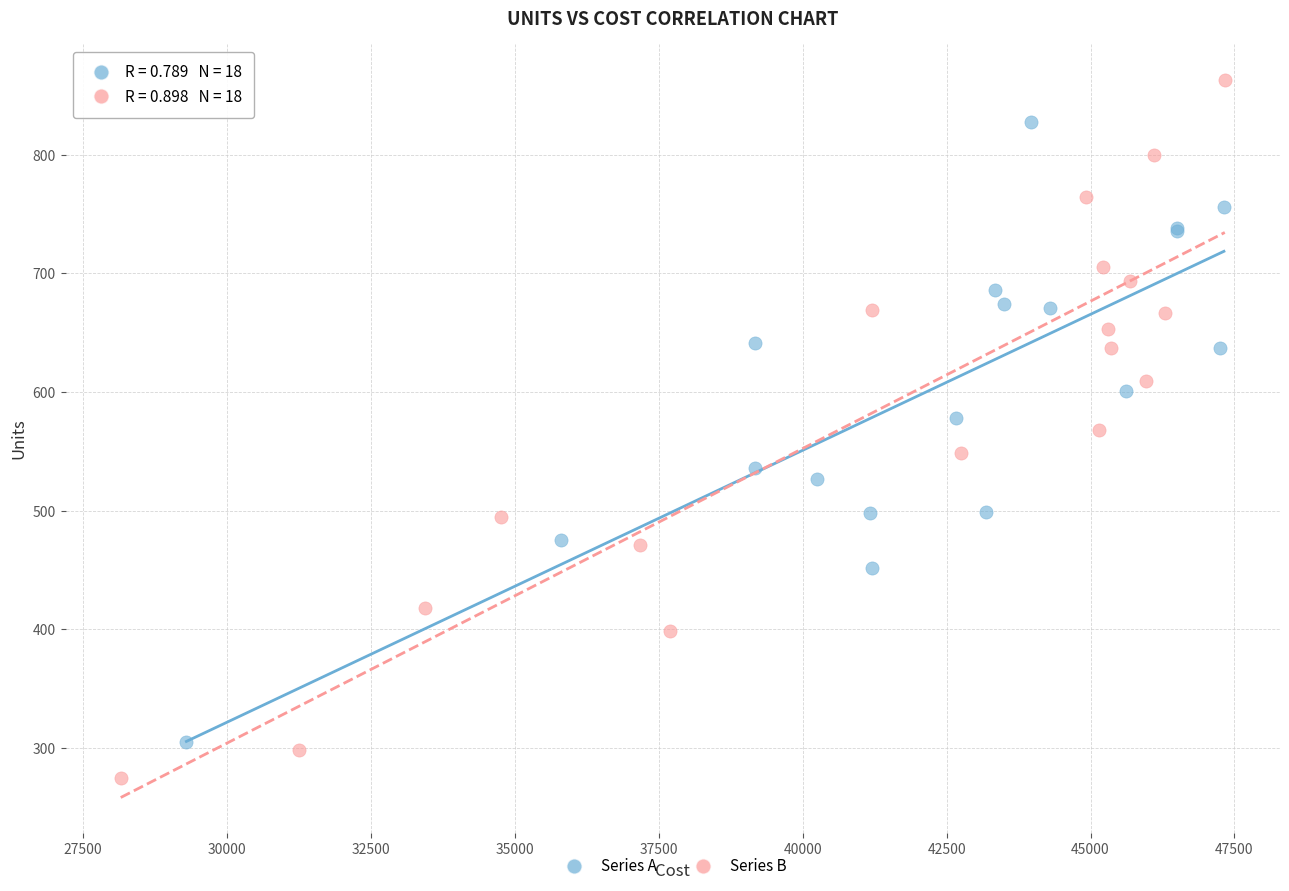

What are all the series names shown in the legend?

Series A, Series B